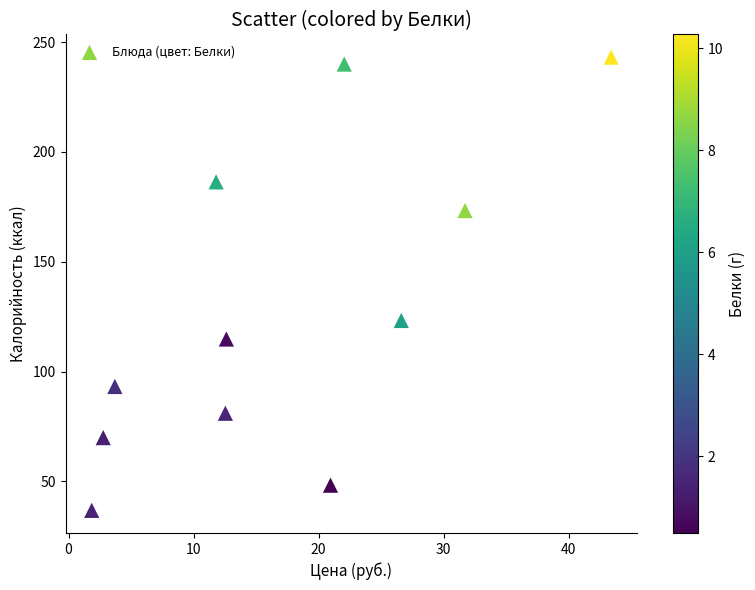

What is the average Y value?

128.2